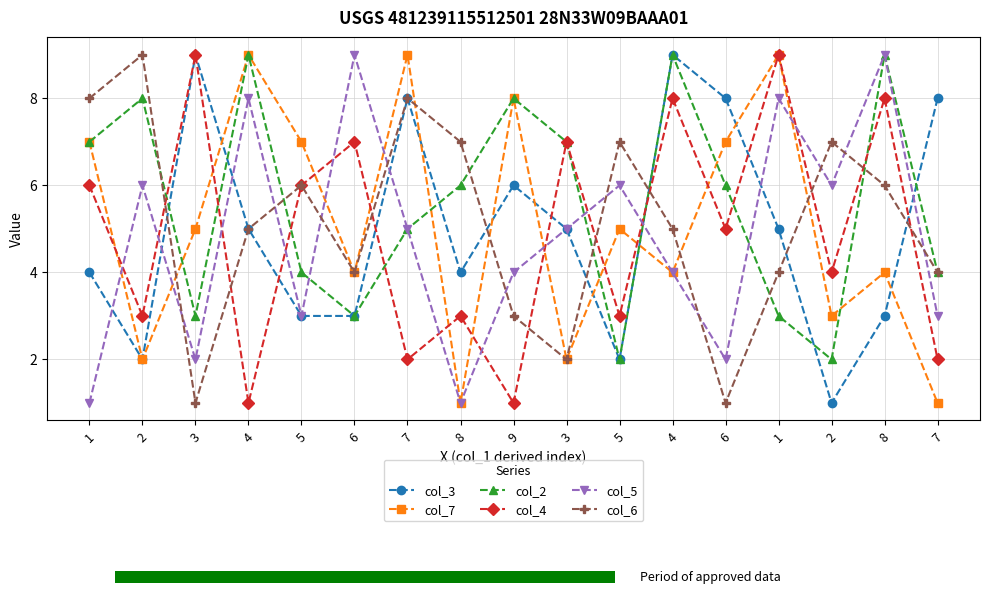

How many data points in col_5 are above 5?

7